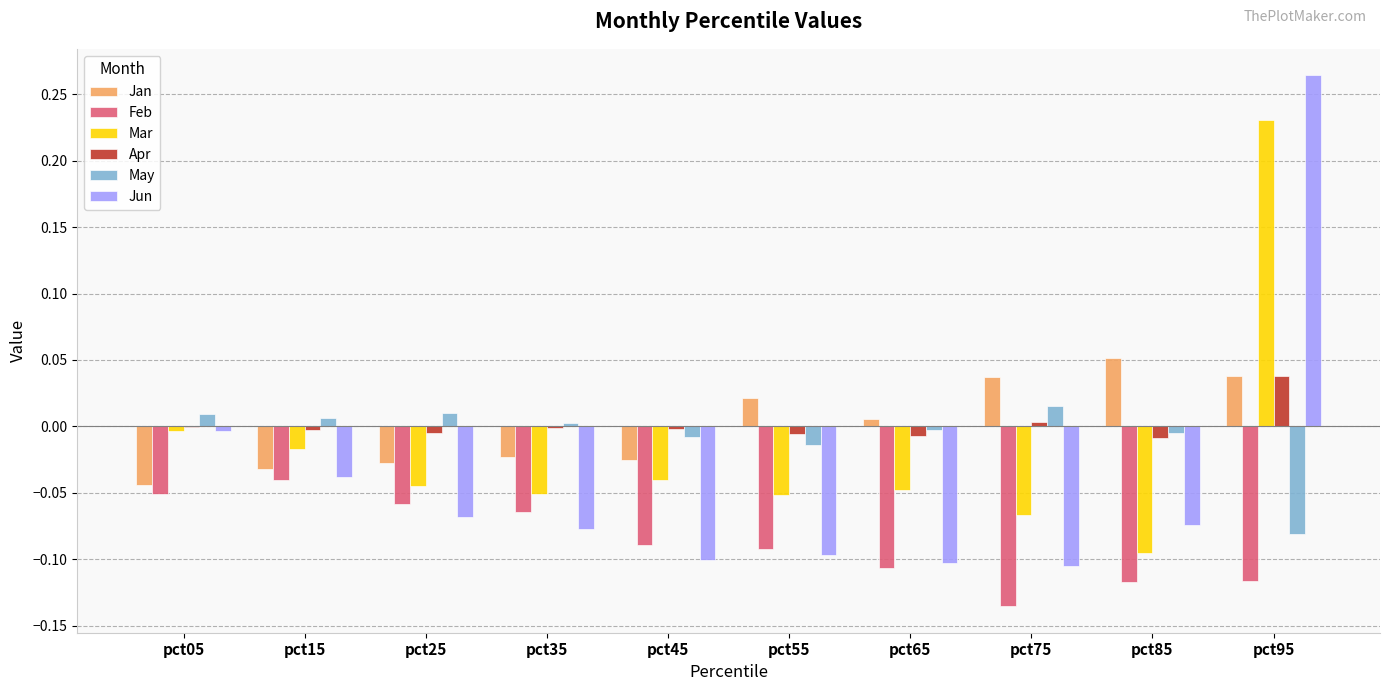

The Jun series shows -0.0 at pct15. True or false?

True